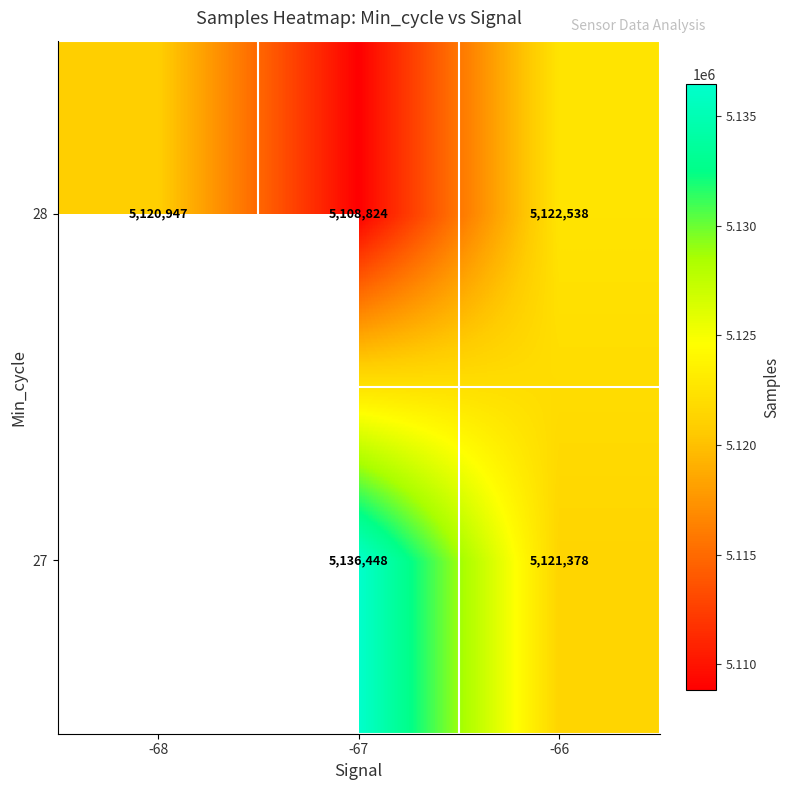

Which has a higher value, -66 or -67?

-67